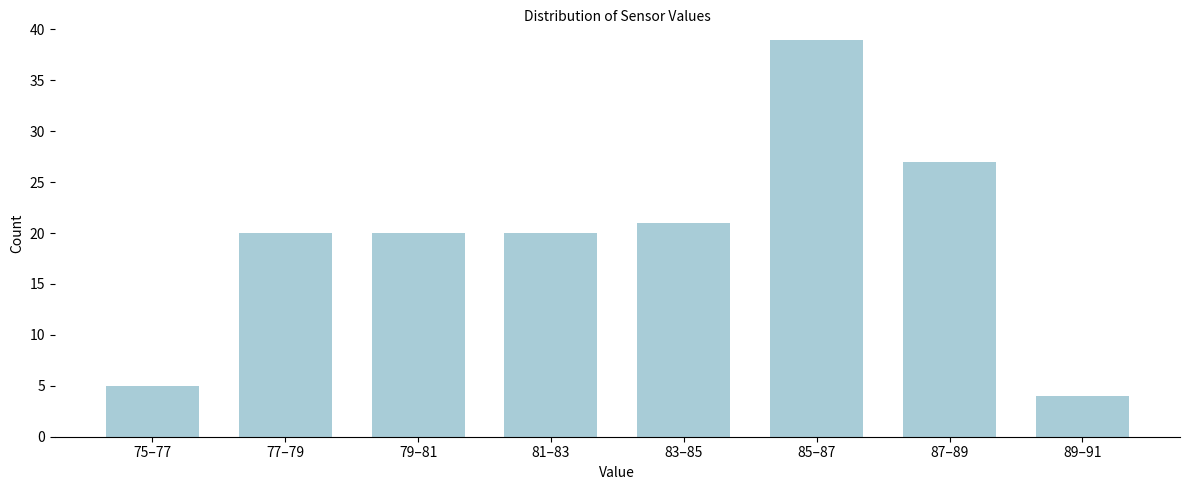

Reading left to right, list all the values displayed in this chart.

5	20	20	20	21	39	27	4